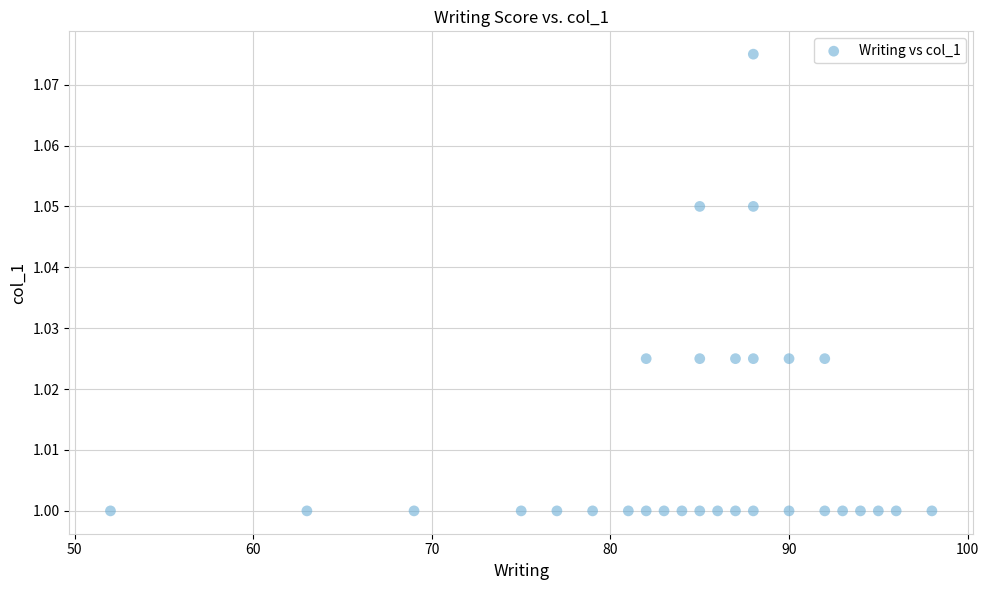

What is the range of X values (max minus min)?

46.0